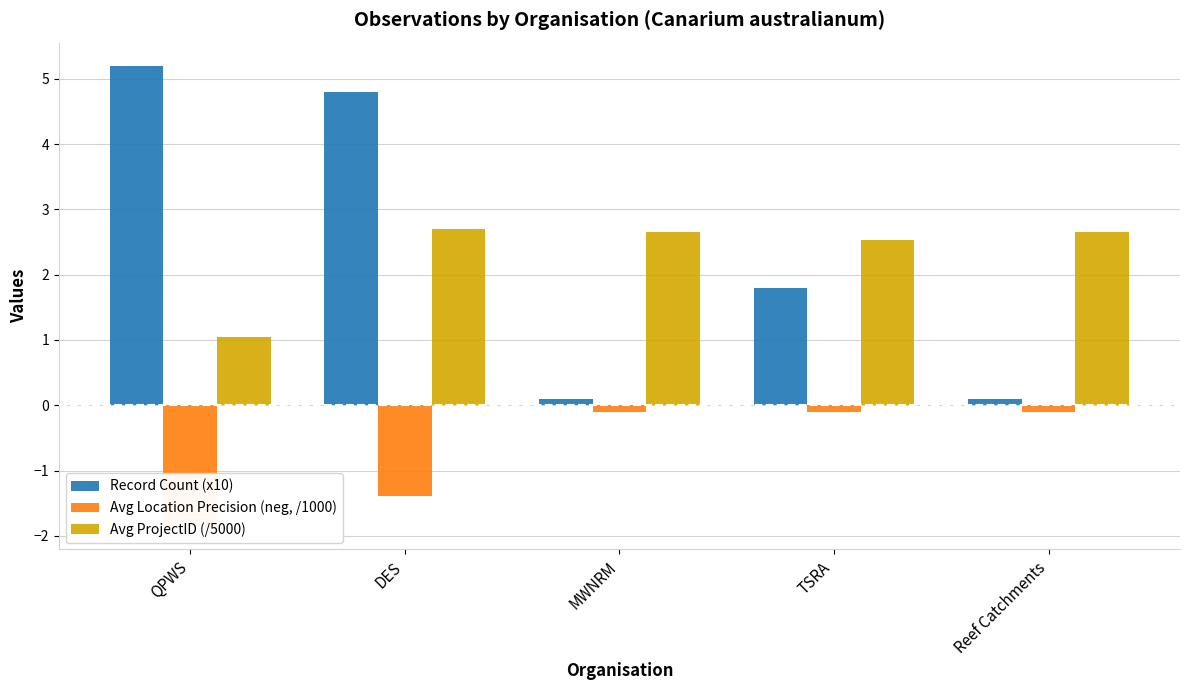

Rank the series by their maximum value, from lowest to highest.

Avg Location Precision (neg, /1000), Avg ProjectID (/5000), Record Count (x10)